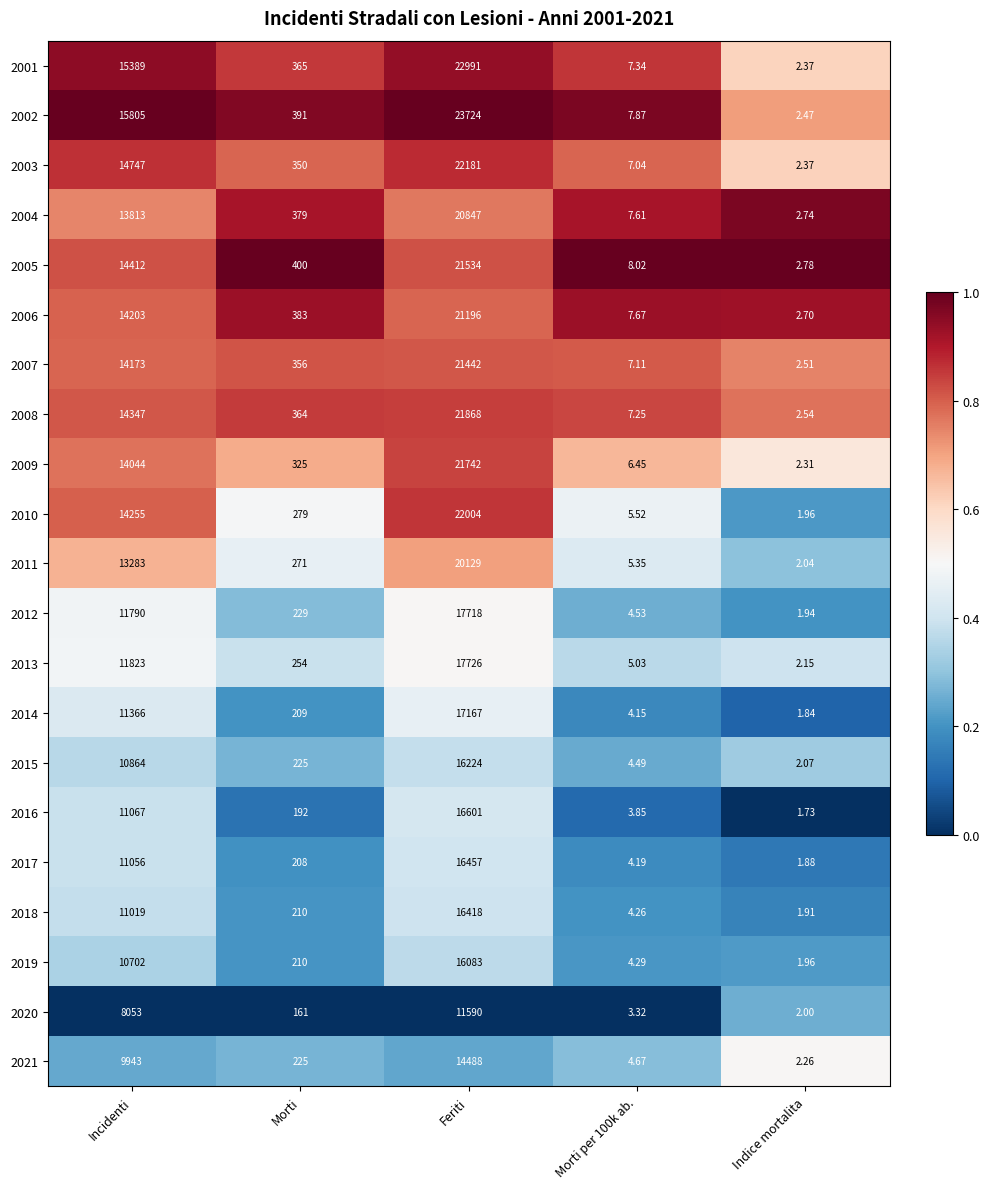

Which category has the lowest value across all series?

Indice mortalita